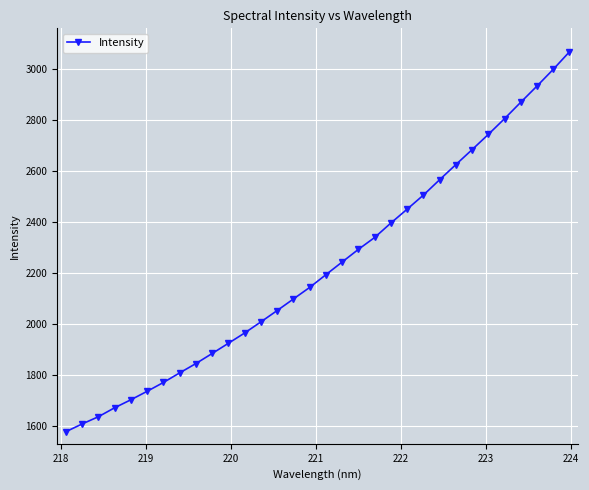

How many lines are shown in the chart?

1